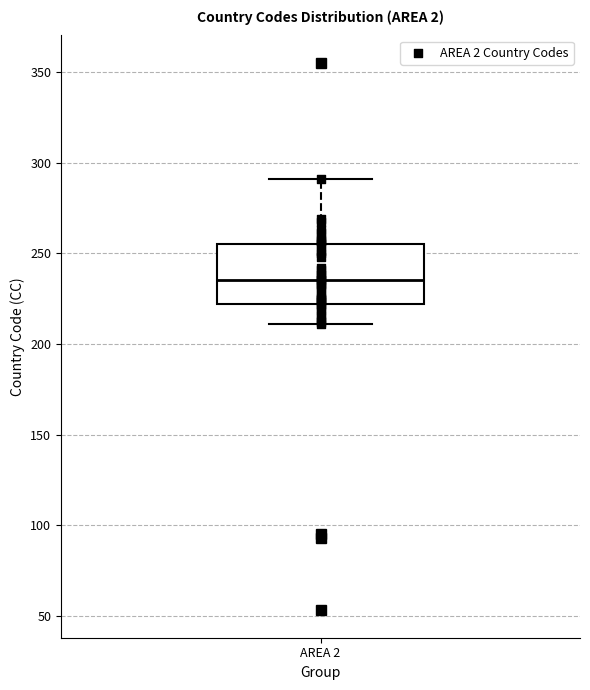

Read this box plot against the y-axis: the position of the median line, the range covered by the box, and the ends of both whiskers. The values are not printed on the chart, so give them approximately, as read against the axis.

median 235, box 220 to 255, whiskers 210 to 290